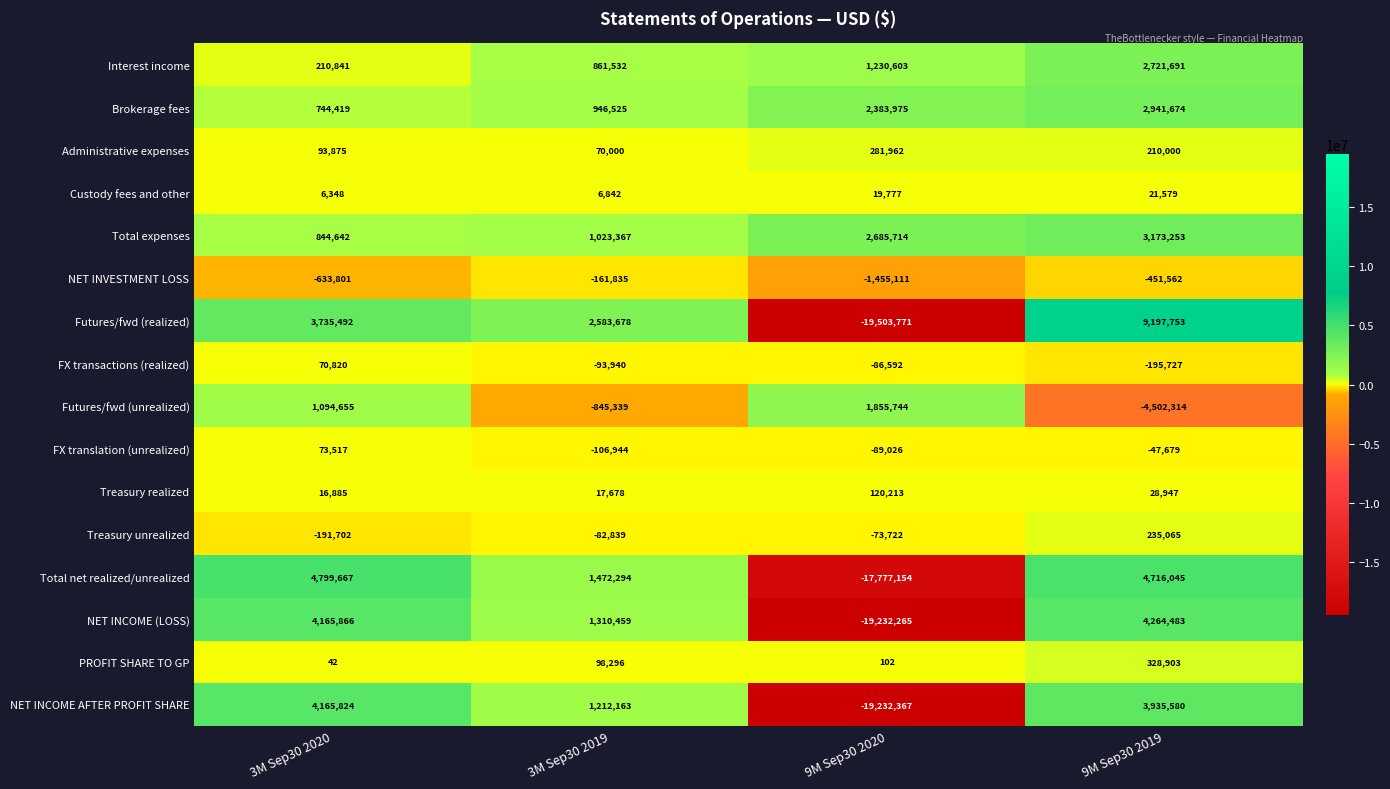

The Interest income series shows 1140749 at 3M Sep30 2019. True or false?

False